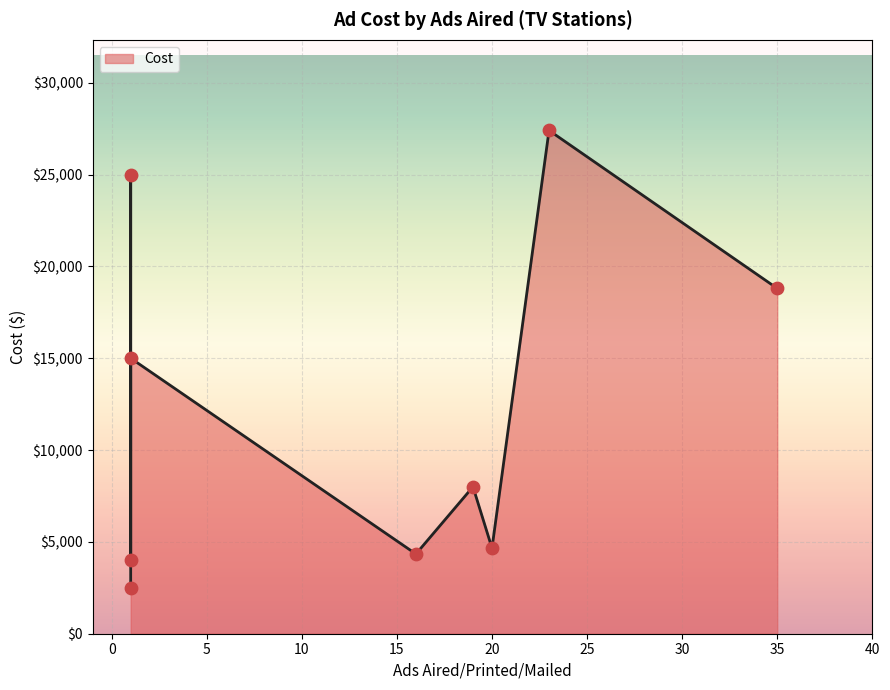

What is the change in value from KCNC (35 ads) to WNBC (1 ad)?

-3800